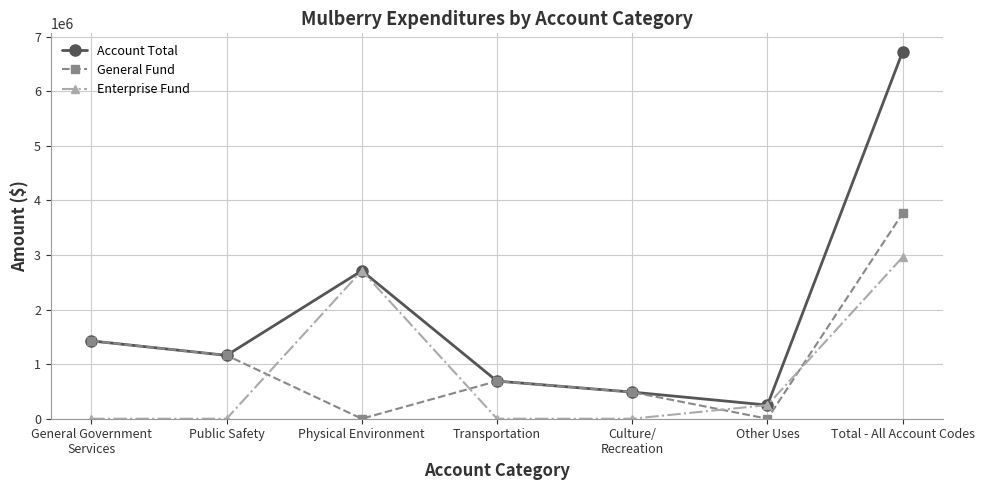

Reading left to right, list all the values displayed in this chart.

Account Total: General Government
Services=1425892	Public Safety=1161256	Physical Environment=2712551	Transportation=689575	Culture/
Recreation=487722	Other Uses=250000	Total - All Account Codes=6726996
General Fund: General Government
Services=1425892	Public Safety=1161256	Physical Environment=0	Transportation=689575	Culture/
Recreation=487722	Other Uses=0	Total - All Account Codes=3764445
Enterprise Fund: General Government
Services=0	Public Safety=0	Physical Environment=2712551	Transportation=0	Culture/
Recreation=0	Other Uses=250000	Total - All Account Codes=2962551